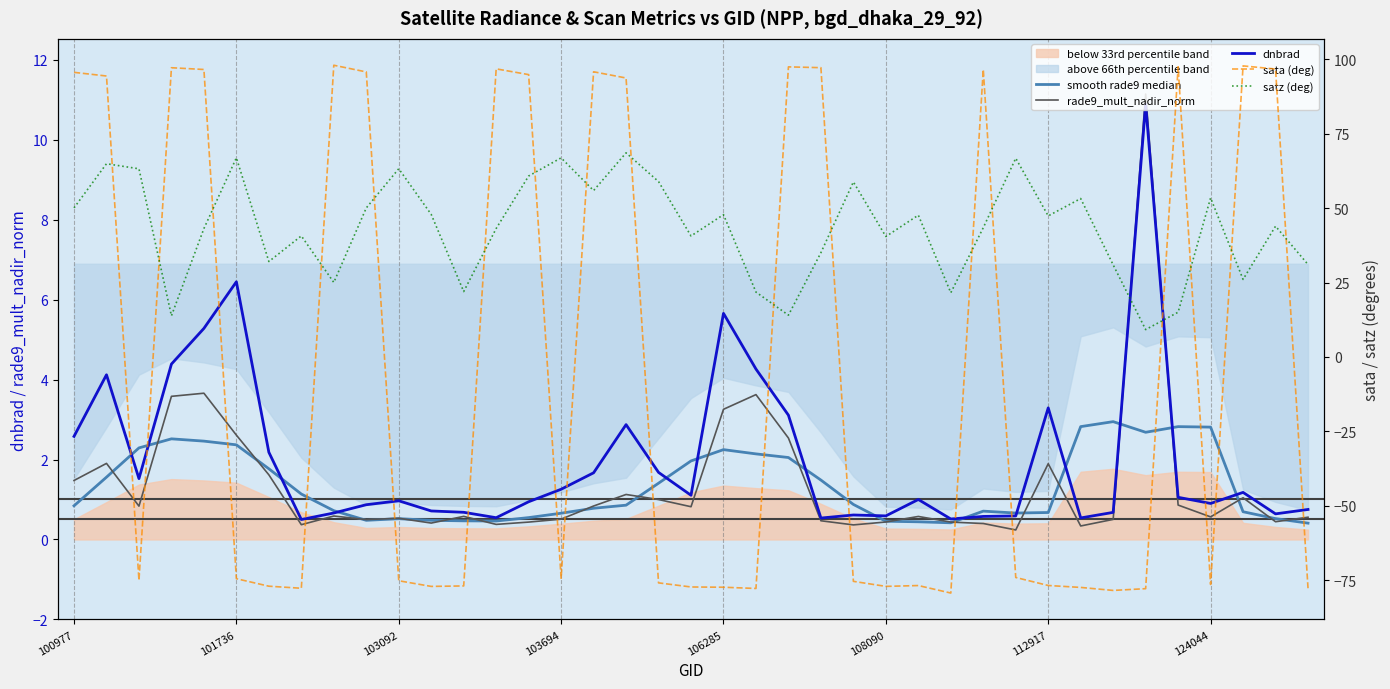

What is the difference between the satz (deg) values at 13 and 22?

29.1